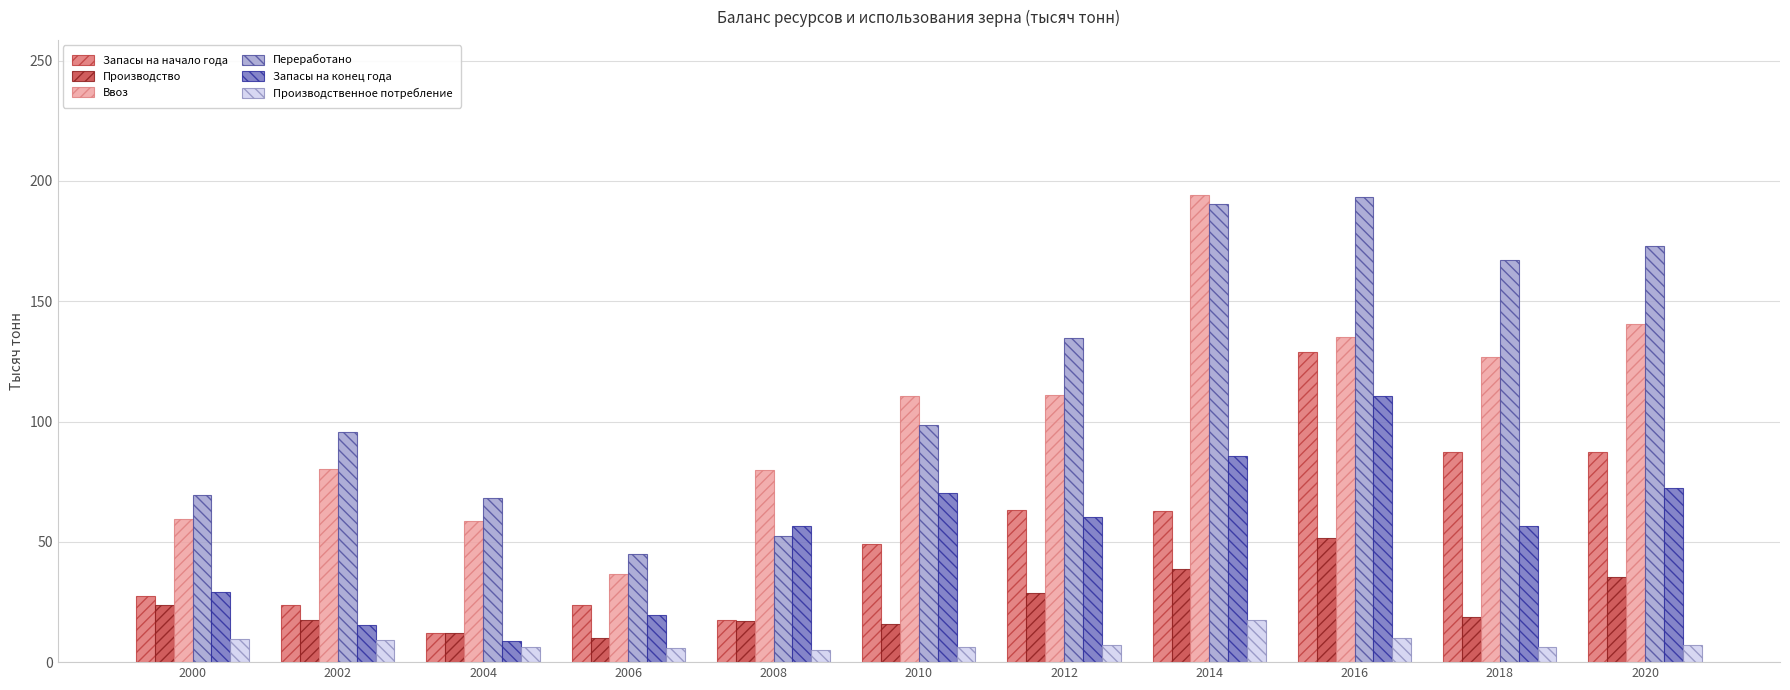

Which series has the largest total across all categories?

Переработано